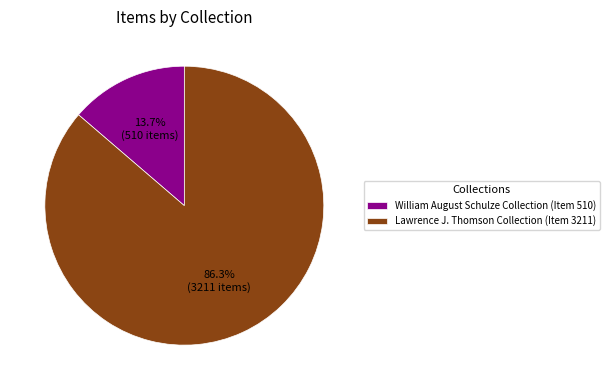

Between William August Schulze Collection (Item 510) and Lawrence J. Thomson Collection (Item 3211), which is larger?

Lawrence J. Thomson Collection (Item 3211)